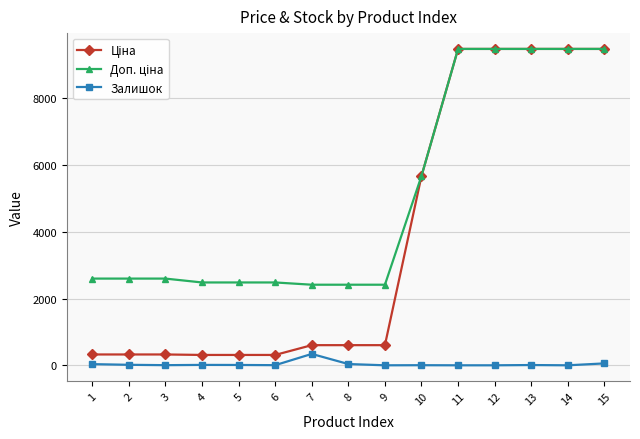

What is the total value across all series at 7?

3359.6